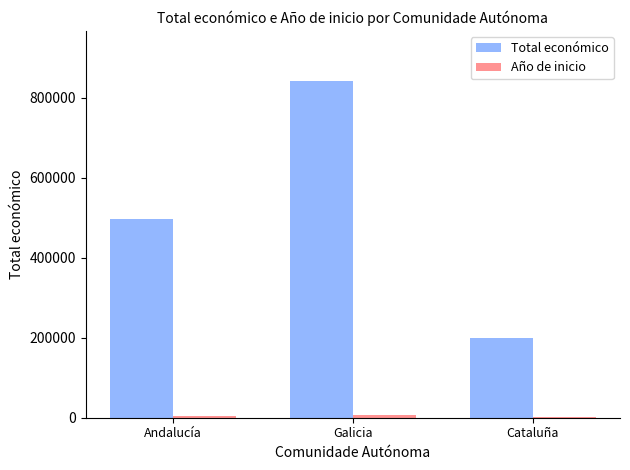

Where is Total económico nearest to the value 520575?

Andalucía